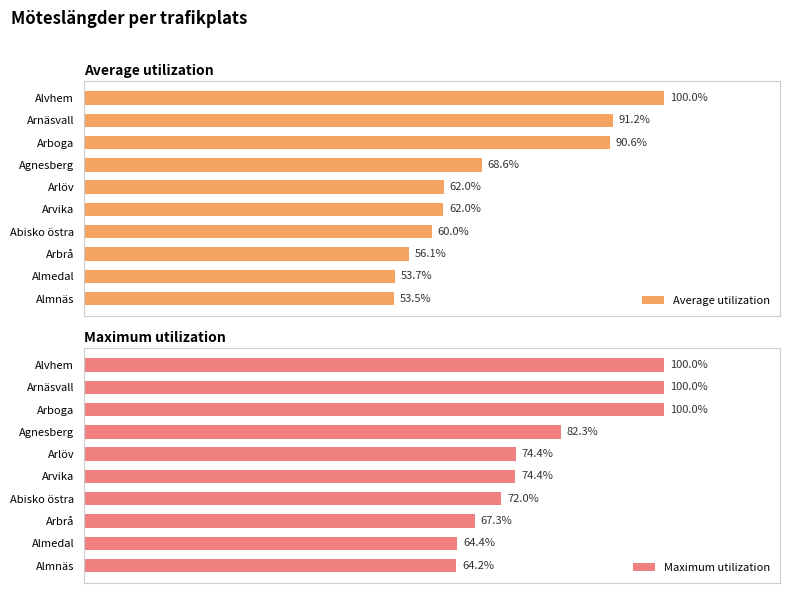

What is the smallest value displayed?

53.5